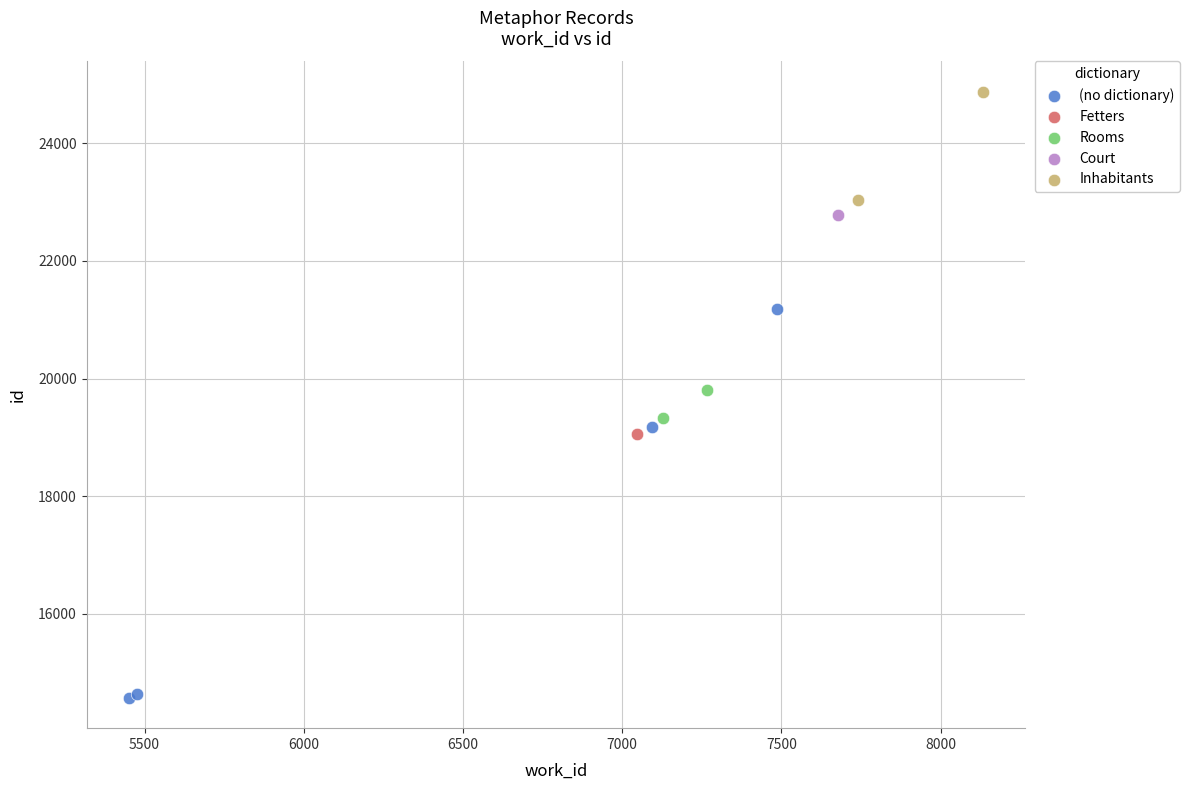

What are all the series names shown in the legend?

(no dictionary), Fetters, Rooms, Court, Inhabitants